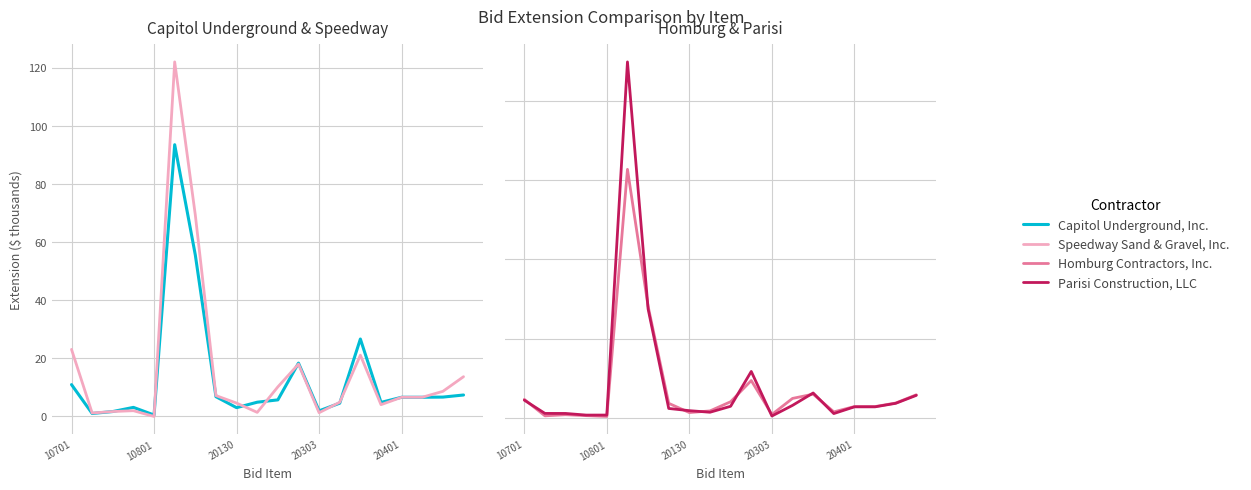

After their last crossing, which series has the higher values: Capitol Underground, Inc. or Homburg Contractors, Inc.?

Homburg Contractors, Inc.